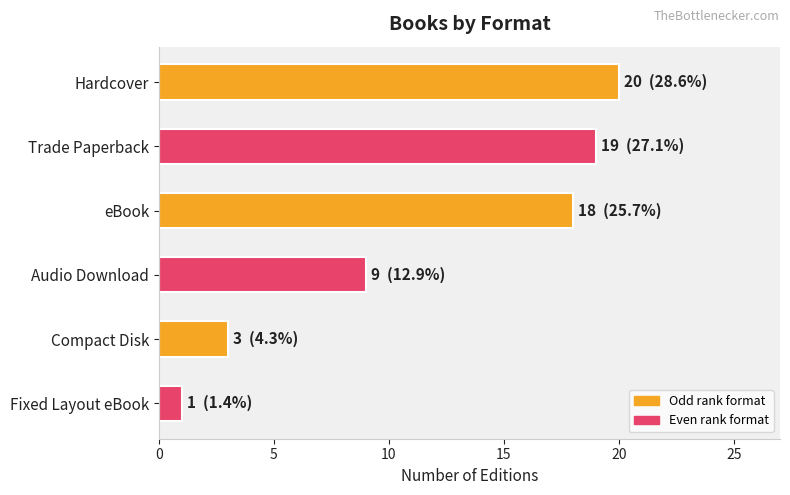

What is the change in value from Hardcover to Audio Download?

-11